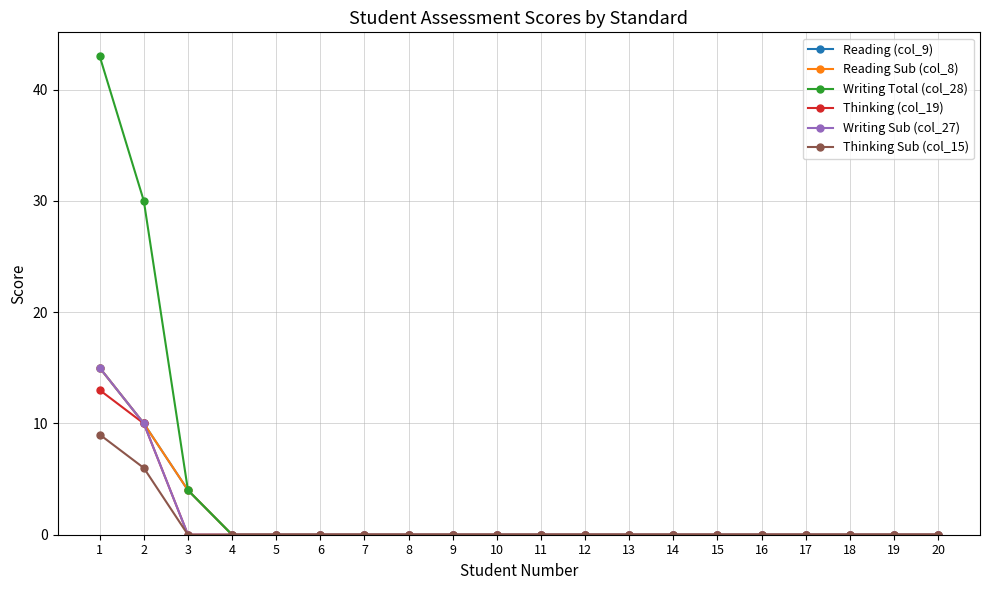

Is this an area chart (filled region under the line)?

No